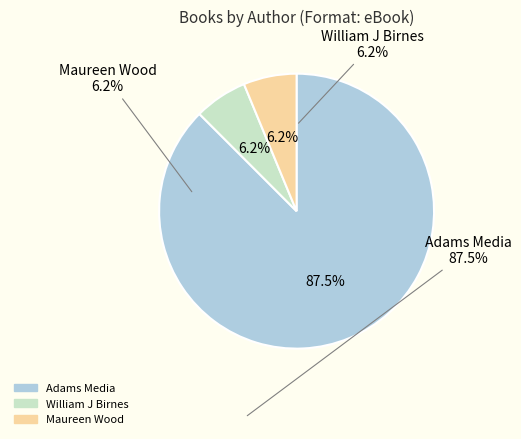

What is the ratio of the value at William J Birnes to the value at Maureen Wood?

1.0